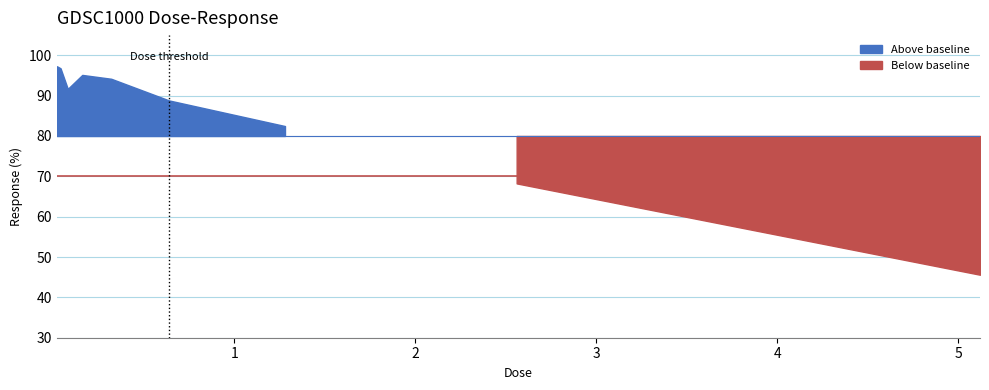

List the labels in order of value, largest first.

0.02, 0.04, 0.16, 0.32, 0.08, 0.64, 1.28, 2.56, 5.12